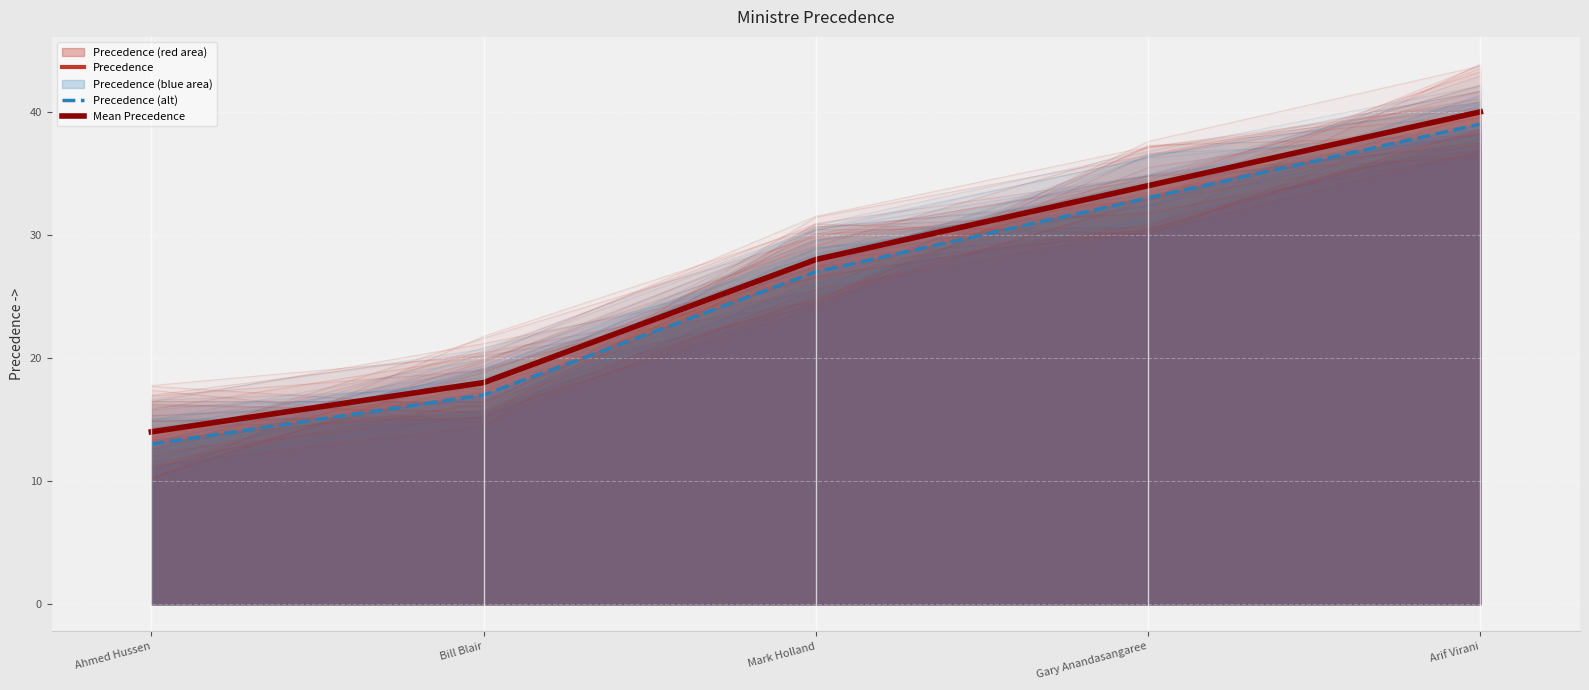

The Precedence (alt) series shows 13 at Ahmed Hussen. True or false?

True